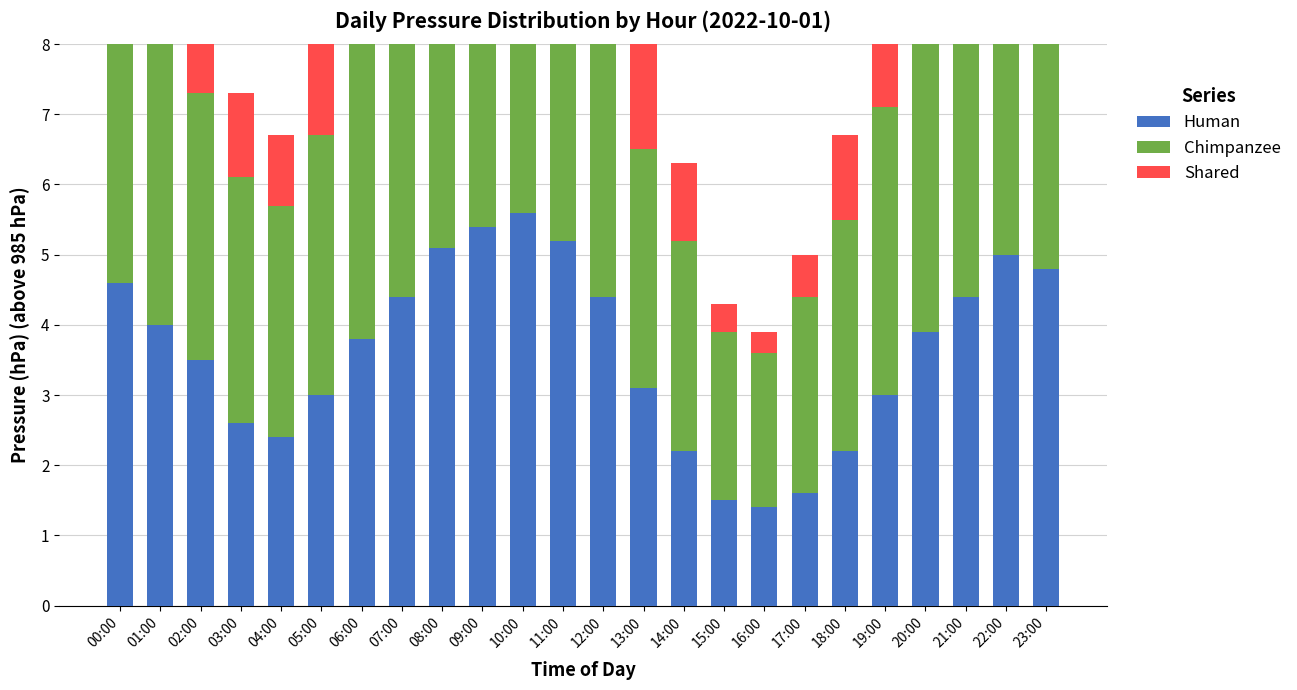

True or false: Chimpanzee has a value of 1.5 at 15:00.

False